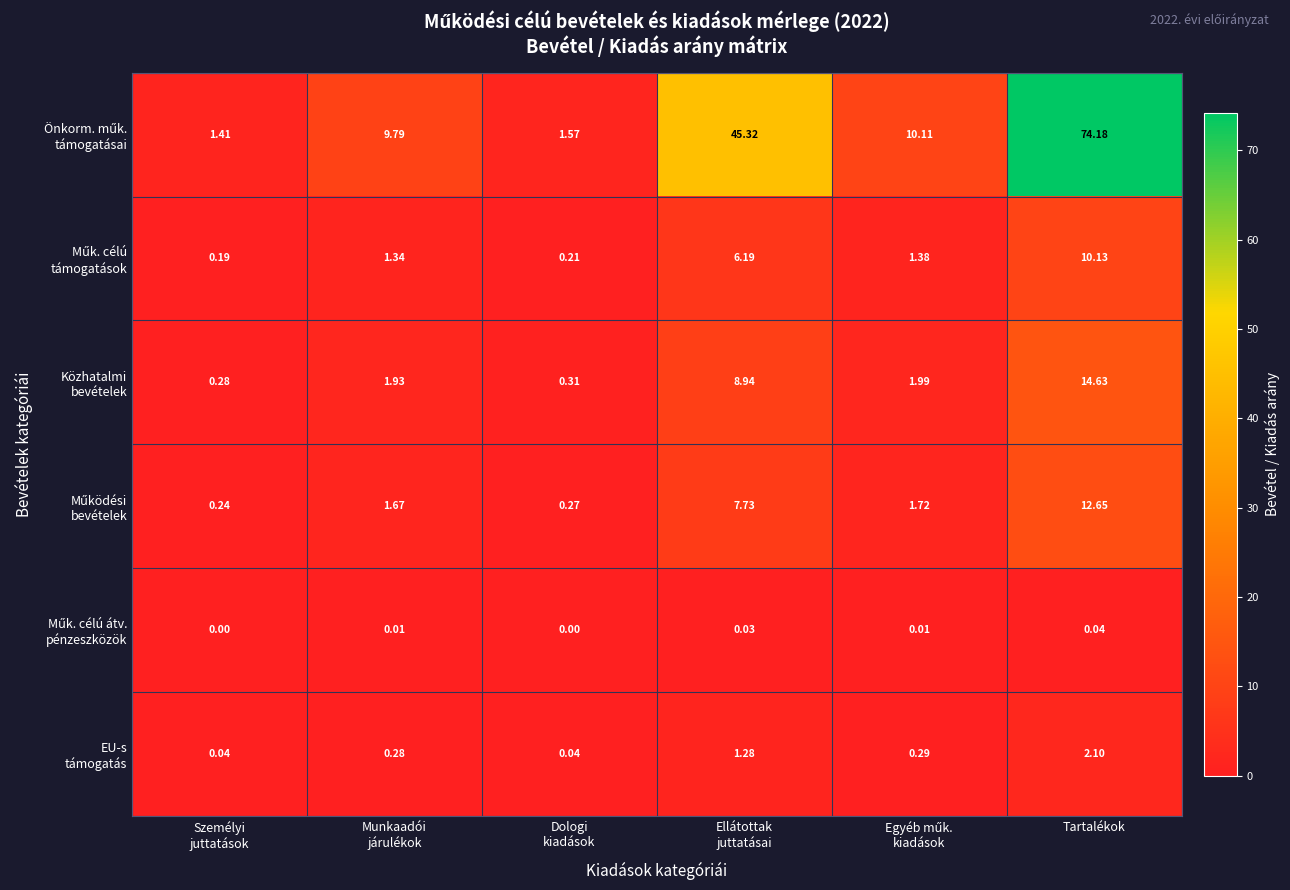

At which category is the sum across all series the highest?

Tartalékok